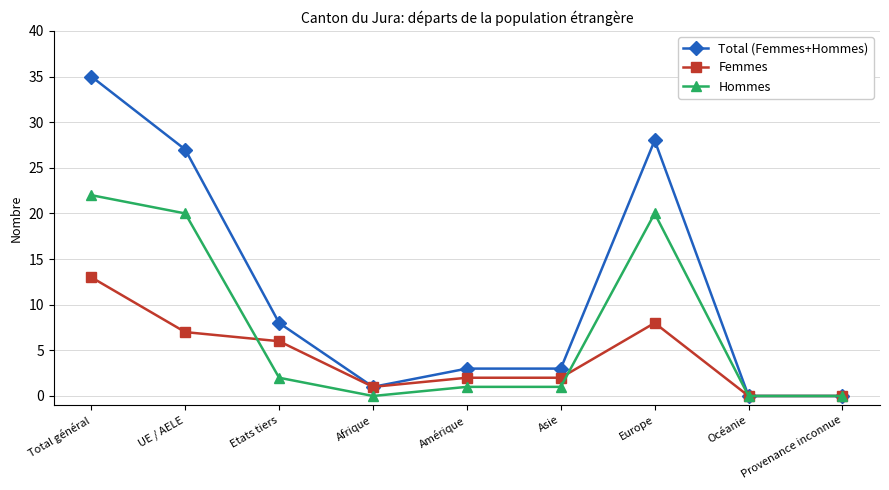

Where do Hommes and Femmes first cross each other?

UE / AELE and Etats tiers